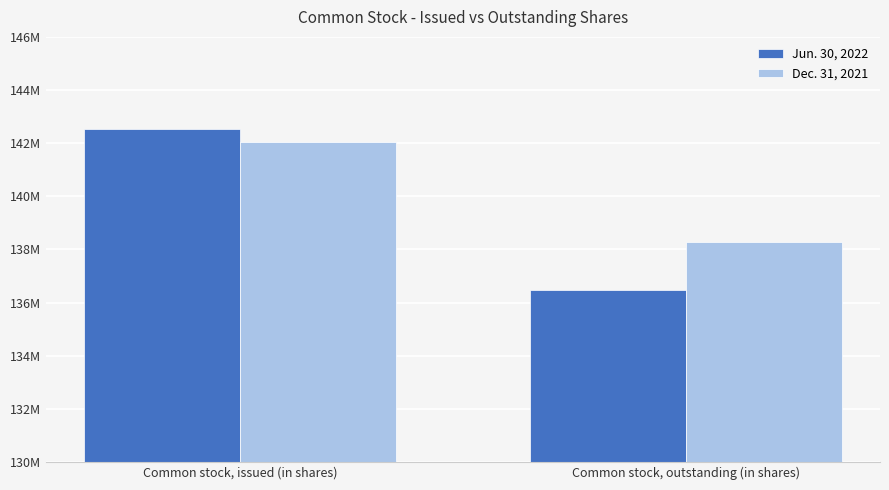

Does the chart contain stacked bars?

No